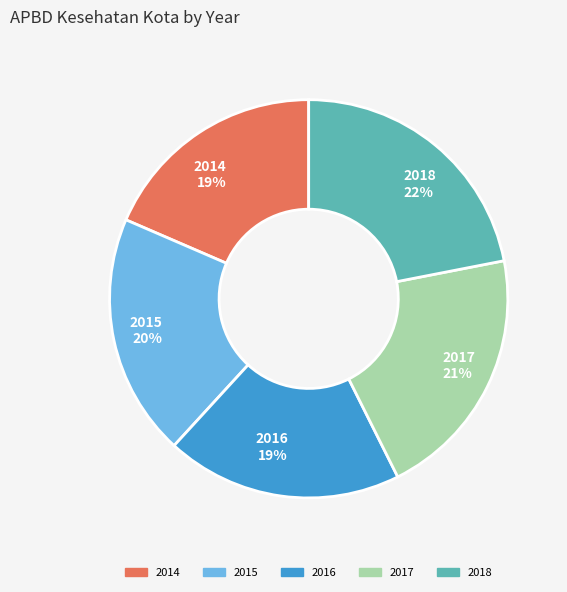

What percentage is the 2014 slice, to the nearest percent?

19%